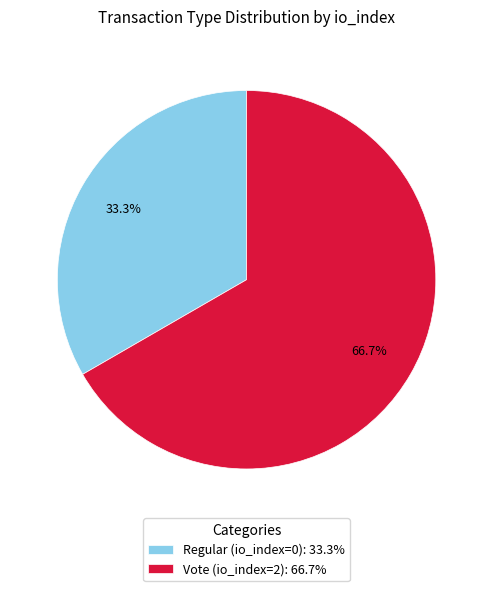

To the nearest percent, what is the difference between the Regular (io_index=0) and Vote (io_index=2) slice percentages?

33%